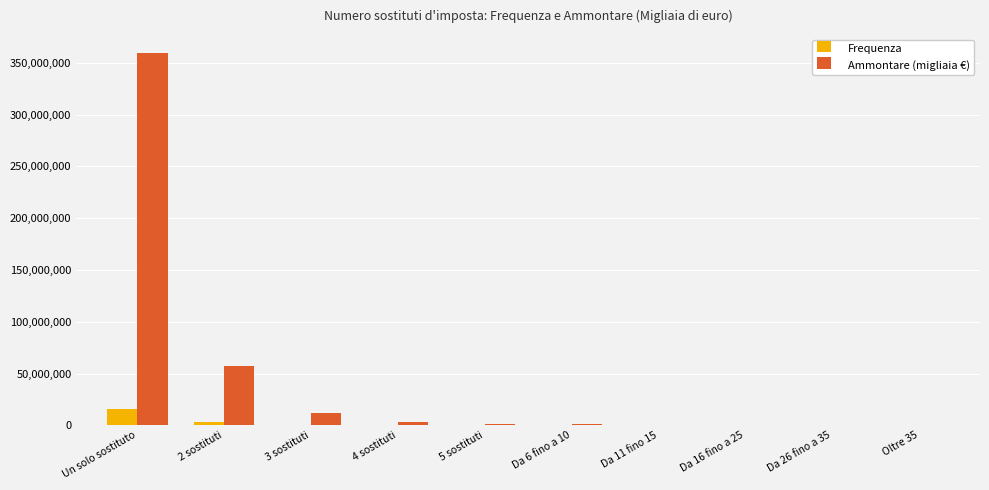

What is the total value across all series at 2 sostituti?

60512693